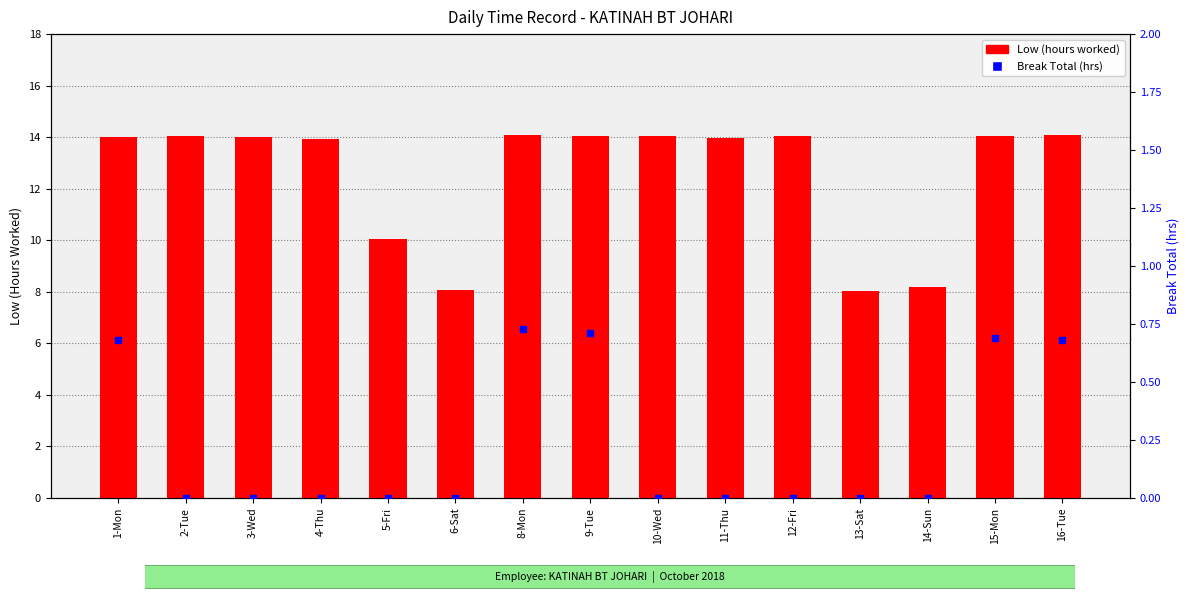

What are all the series names shown in the legend?

Low (hours worked), Break Total (hrs)